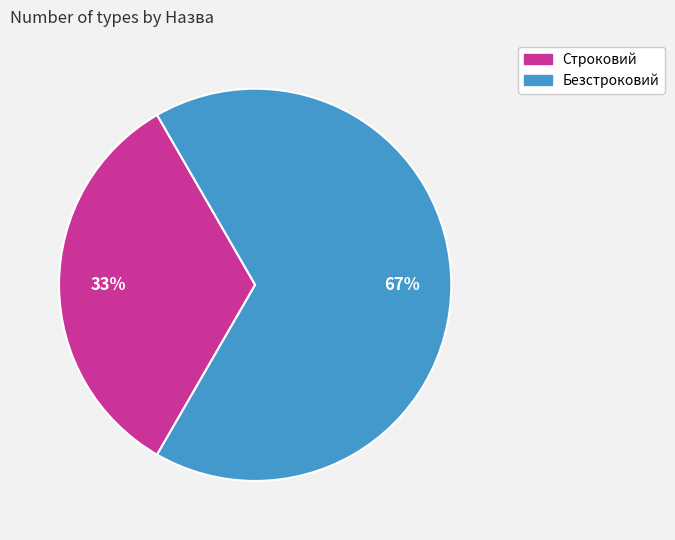

True or false: Безстроковий accounts for 60% of the total.

False